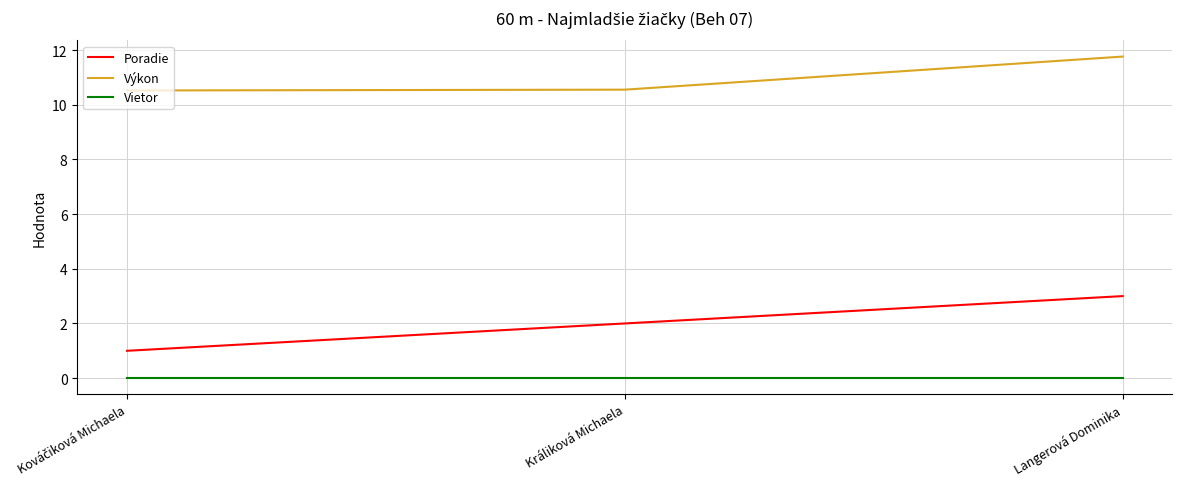

Which series has the widest spread of values?

Poradie